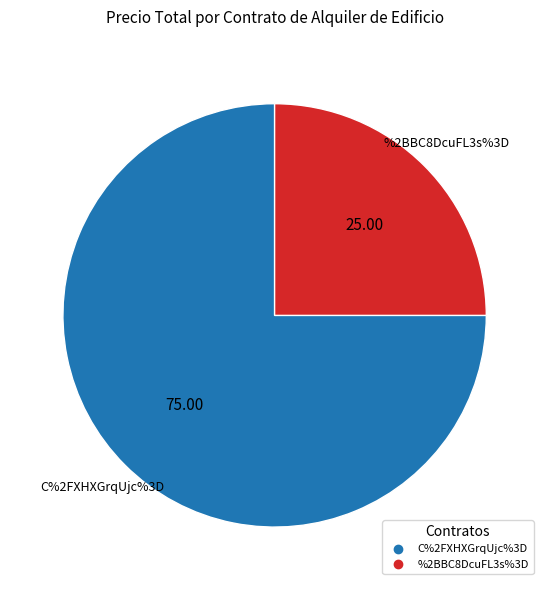

Does C%2FXHXGrqUjc%3D represent more than half of the total?

Yes